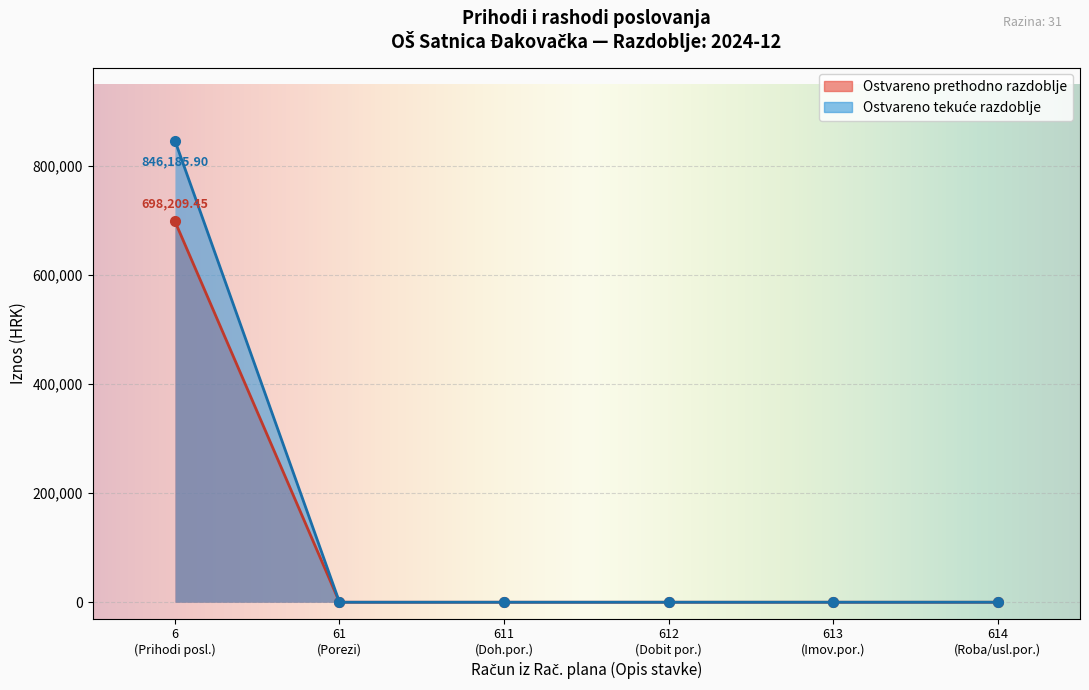

True or false: Ostvareno prethodno has a value of 259789.7 at 615.

False